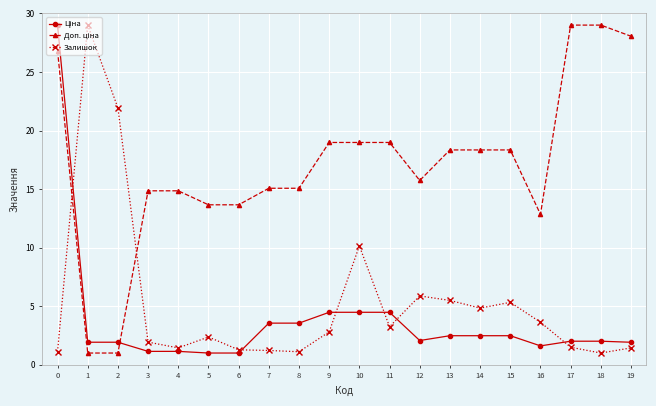

What is the greatest value displayed?

29.0